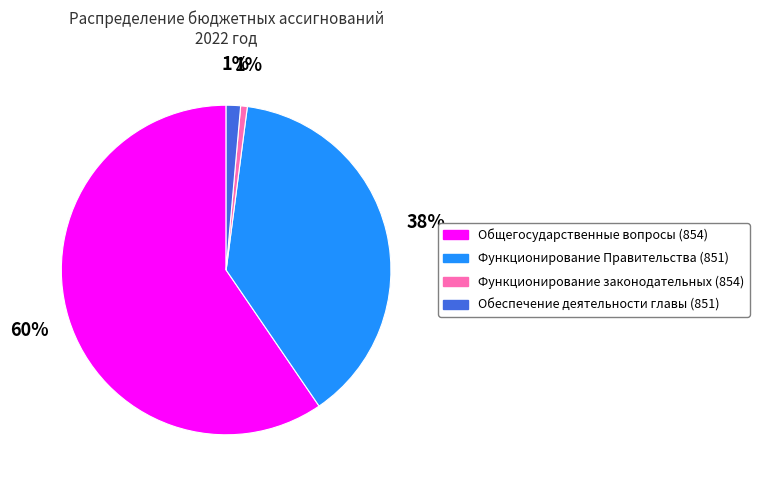

To the nearest percent, what is the average slice percentage?

25%